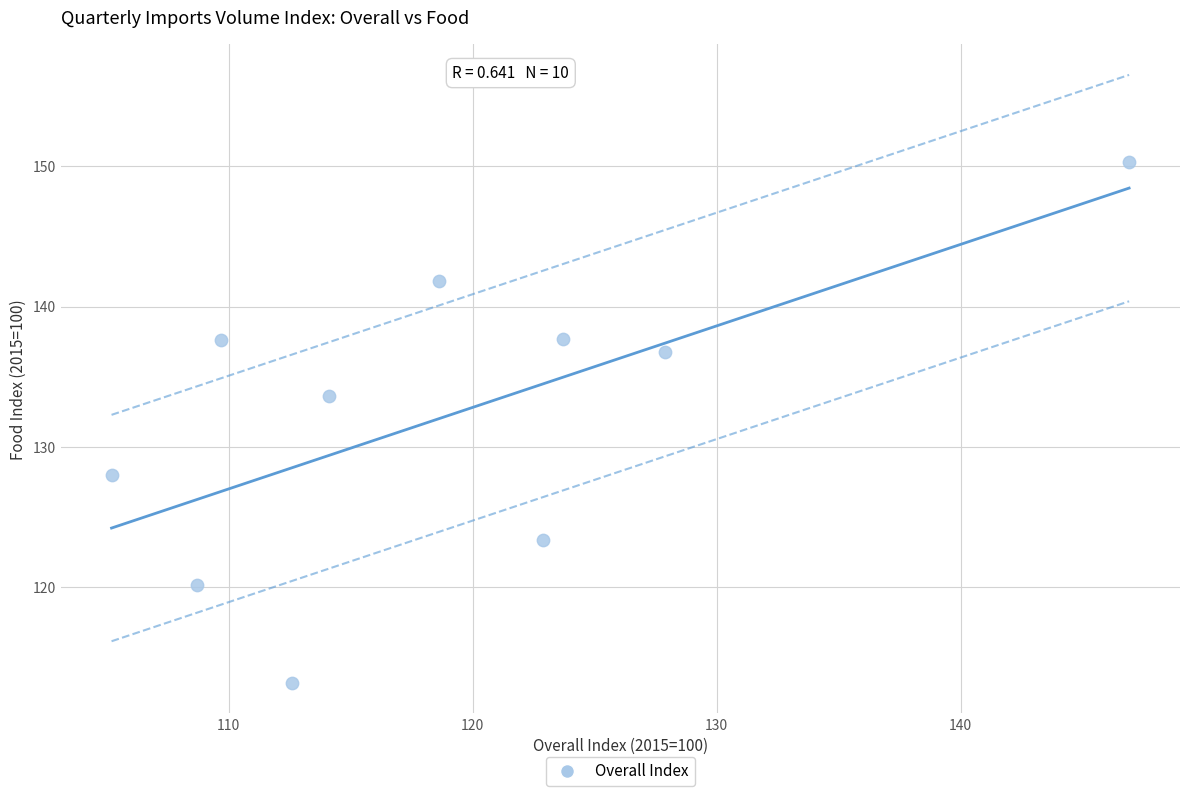

What is the range of X values (max minus min)?

41.7